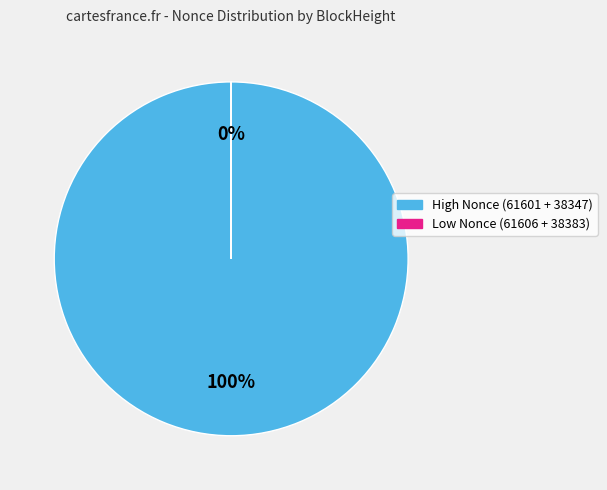

Between 61606 and 38383, which is larger?

61606